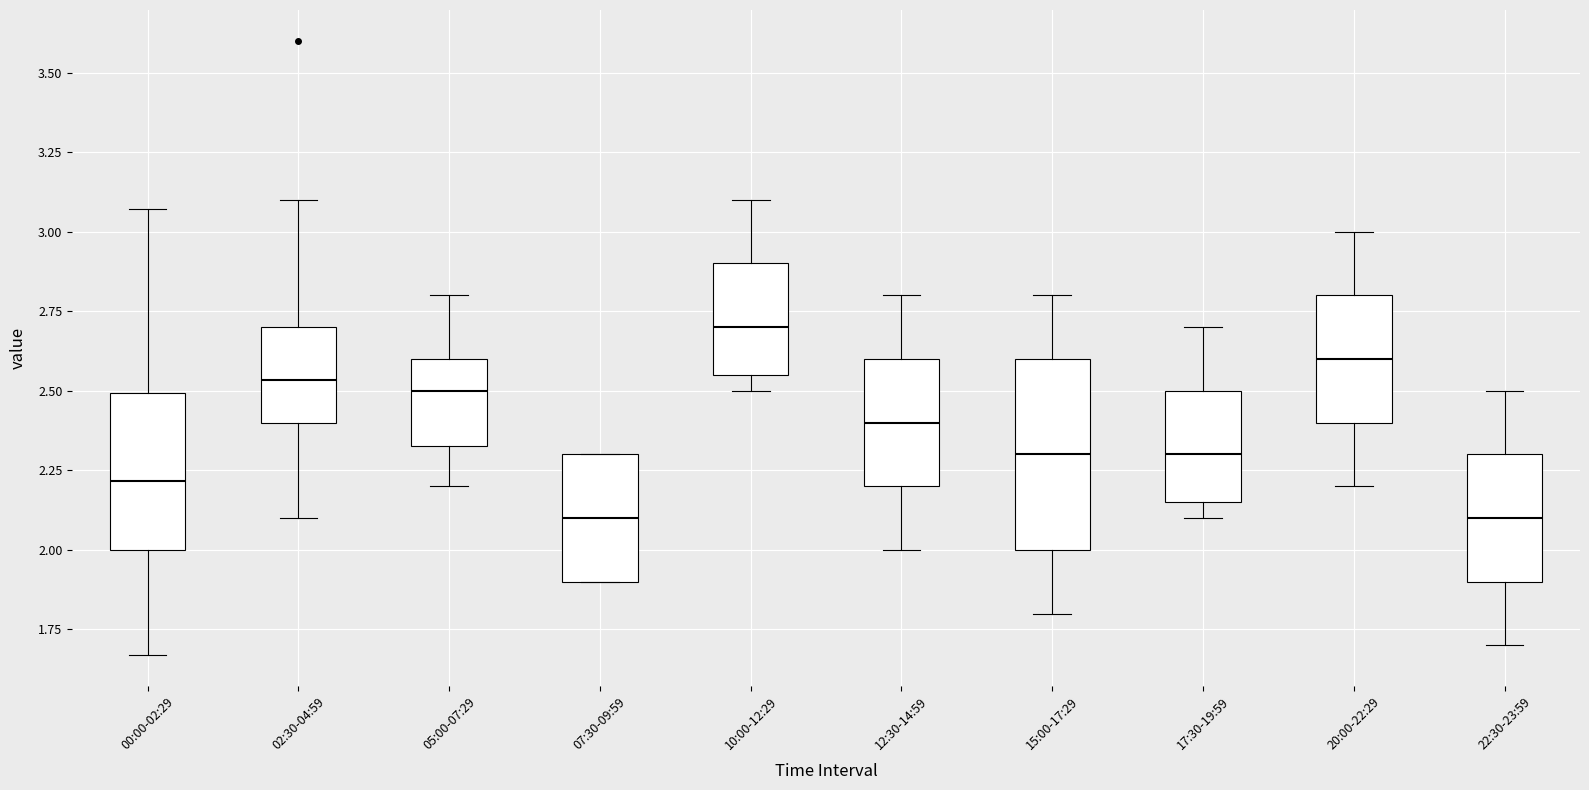

Comparing the boxes themselves (not the whiskers), which one is the tallest?

15:00-17:29